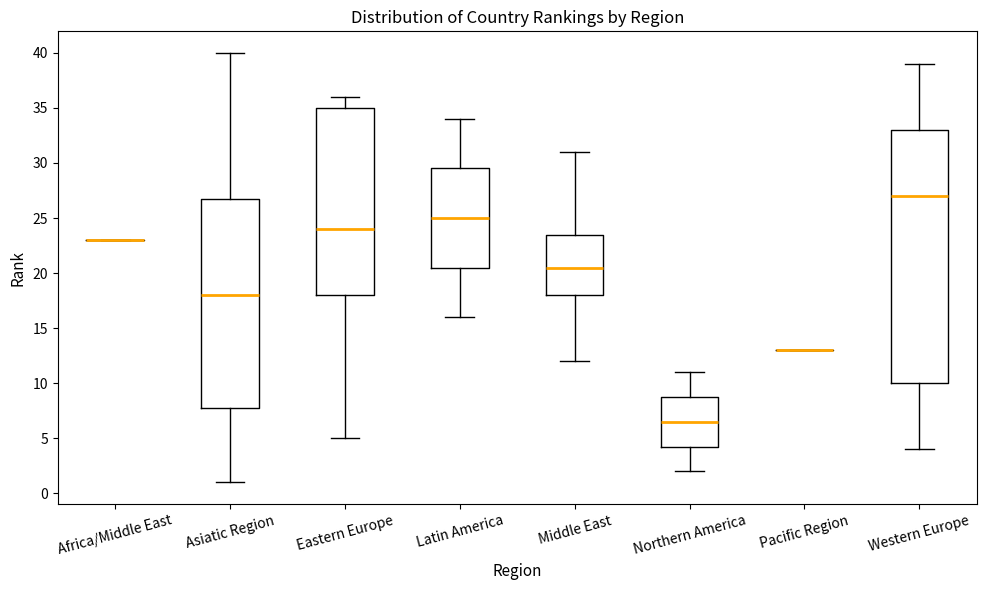

Which box is the tallest, from its lower edge to its upper edge?

Western Europe